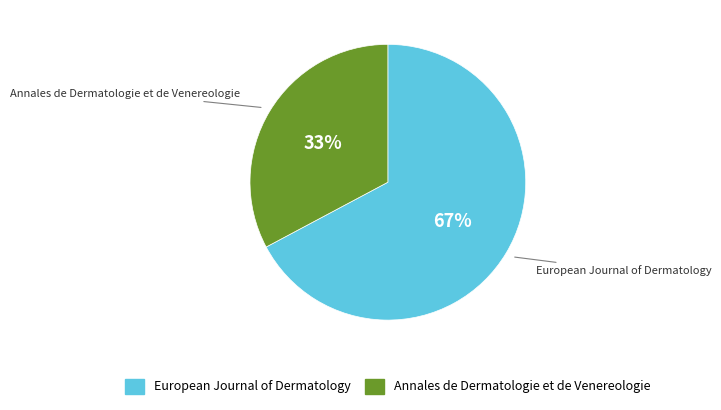

The Annales de Dermatologie et de Venereologie slice represents 27% of the pie. True or false?

False